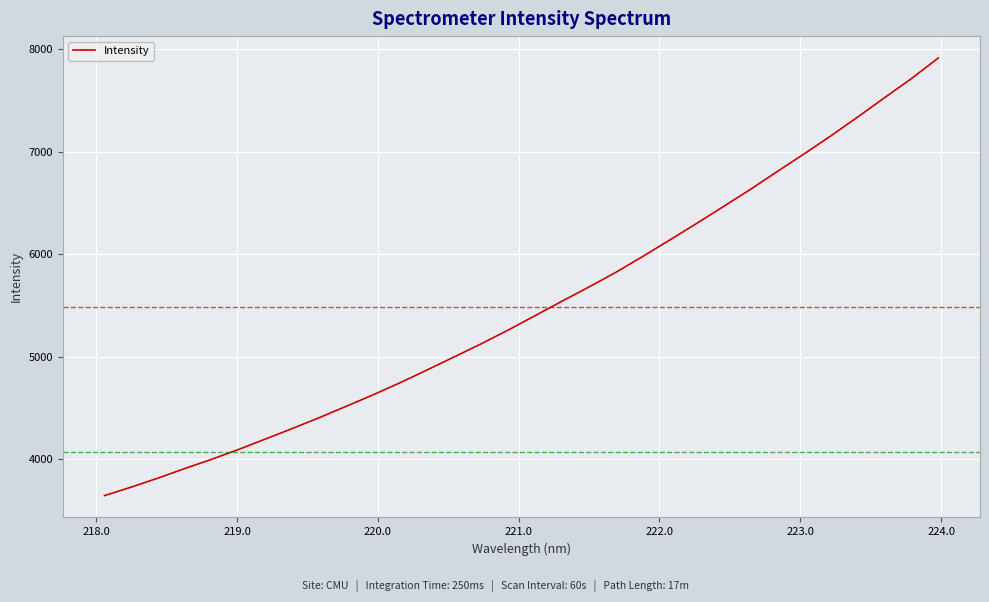

What is the smallest value displayed?

3646.6